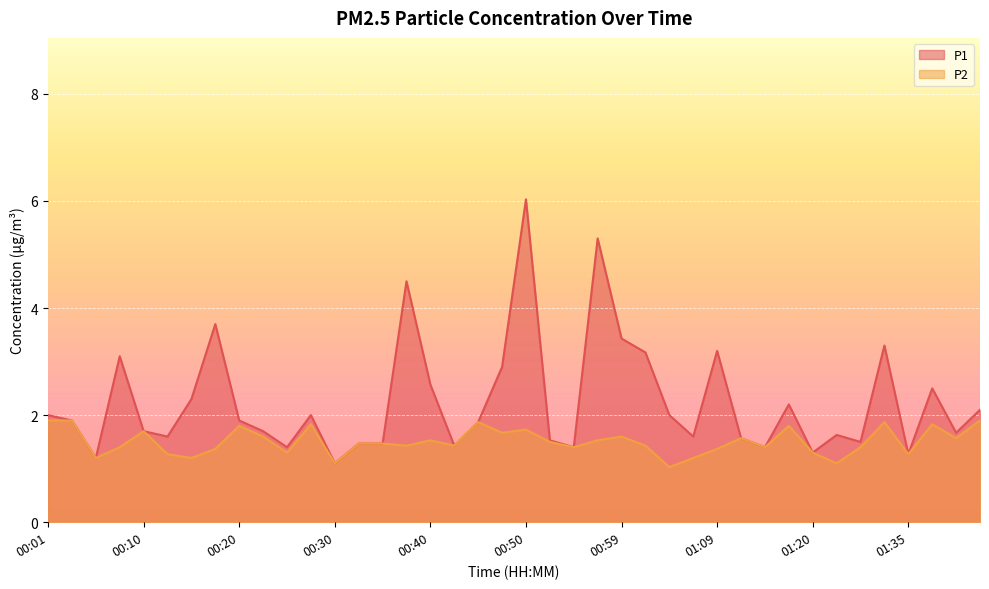

True or false: P1 and P2 intersect in this chart.

False